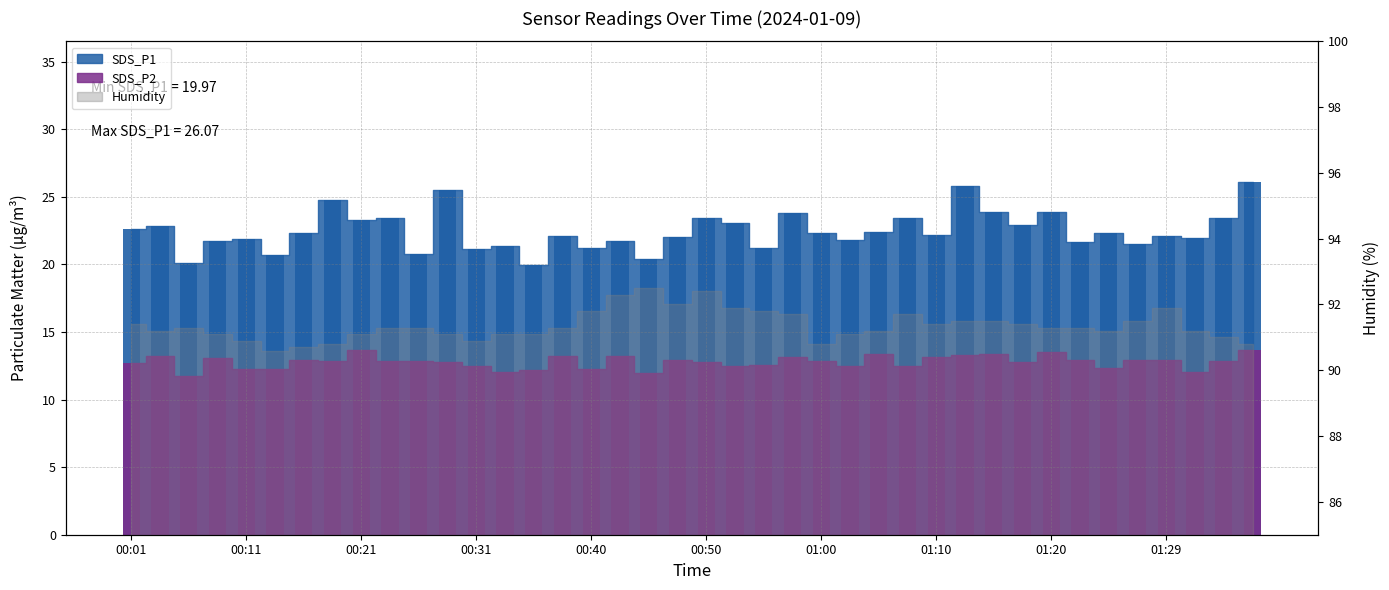

Is it true that SDS_P2 equals 12.9 at 01:22?

True